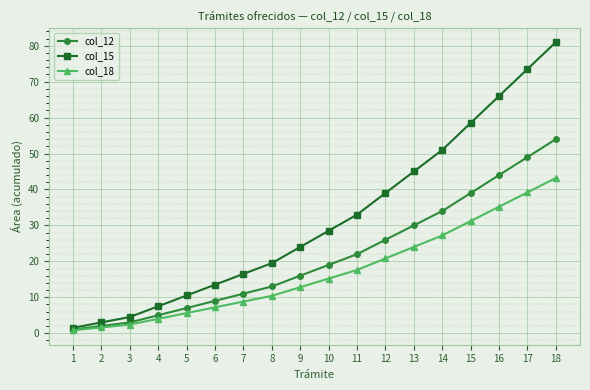

Rank the series at 18 from highest to lowest value.

col_15, col_12, col_18